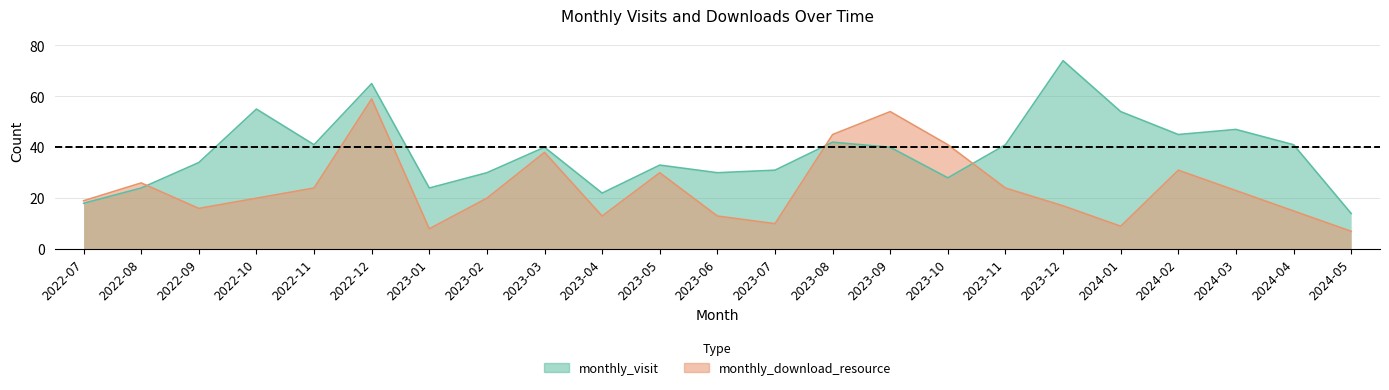

Is it true that monthly_visit equals 47 at 2024-03?

True